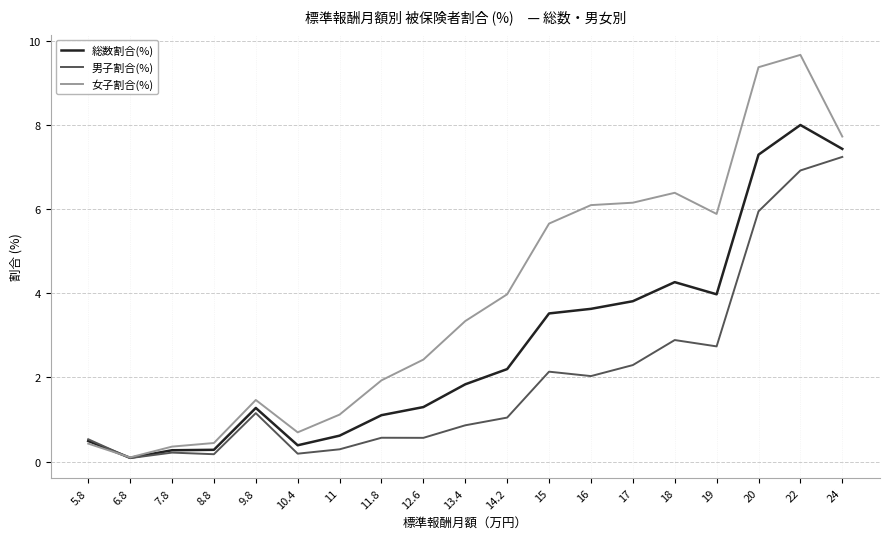

Rank the series by their maximum value, from highest to lowest.

女子割合(%), 総数割合(%), 男子割合(%)